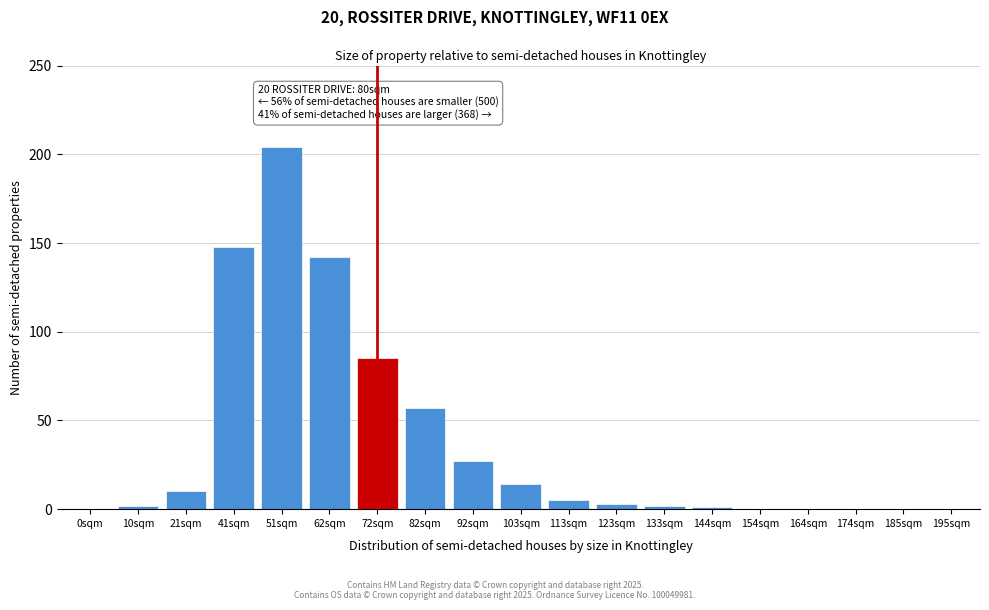

Reading left to right, what are all the values shown in this chart?

0sqm=0	10sqm=2	21sqm=10	41sqm=148	51sqm=204	62sqm=142	72sqm=85	82sqm=57	92sqm=27	103sqm=14	113sqm=5	123sqm=3	133sqm=2	144sqm=1	154sqm=0	164sqm=0	174sqm=0	185sqm=0	195sqm=0